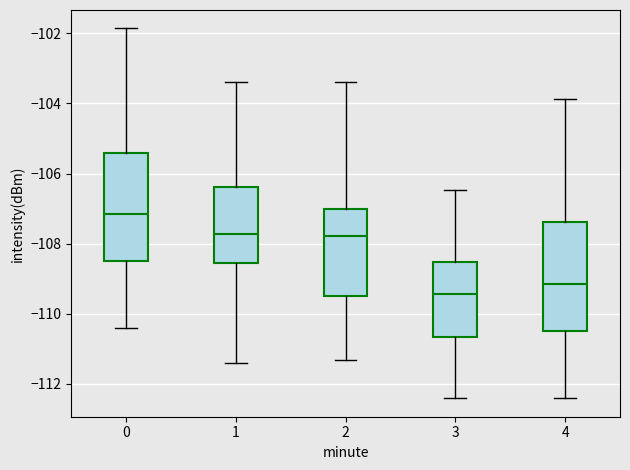

Reading left to right, transcribe this box plot: for each box, give where its median line is, the range the box spans, and where its two whiskers end, as read against the y-axis. The values are not printed on the chart, so give them approximately, as read against the axis.

0: median -107.2, box -108.4 to -105.4, whiskers -110.4 to -101.8
1: median -107.8, box -108.6 to -106.4, whiskers -111.4 to -103.4
2: median -107.8, box -109.4 to -107.0, whiskers -111.4 to -103.4
3: median -109.4, box -110.6 to -108.6, whiskers -112.4 to -106.4
4: median -109.2, box -110.4 to -107.4, whiskers -112.4 to -103.8